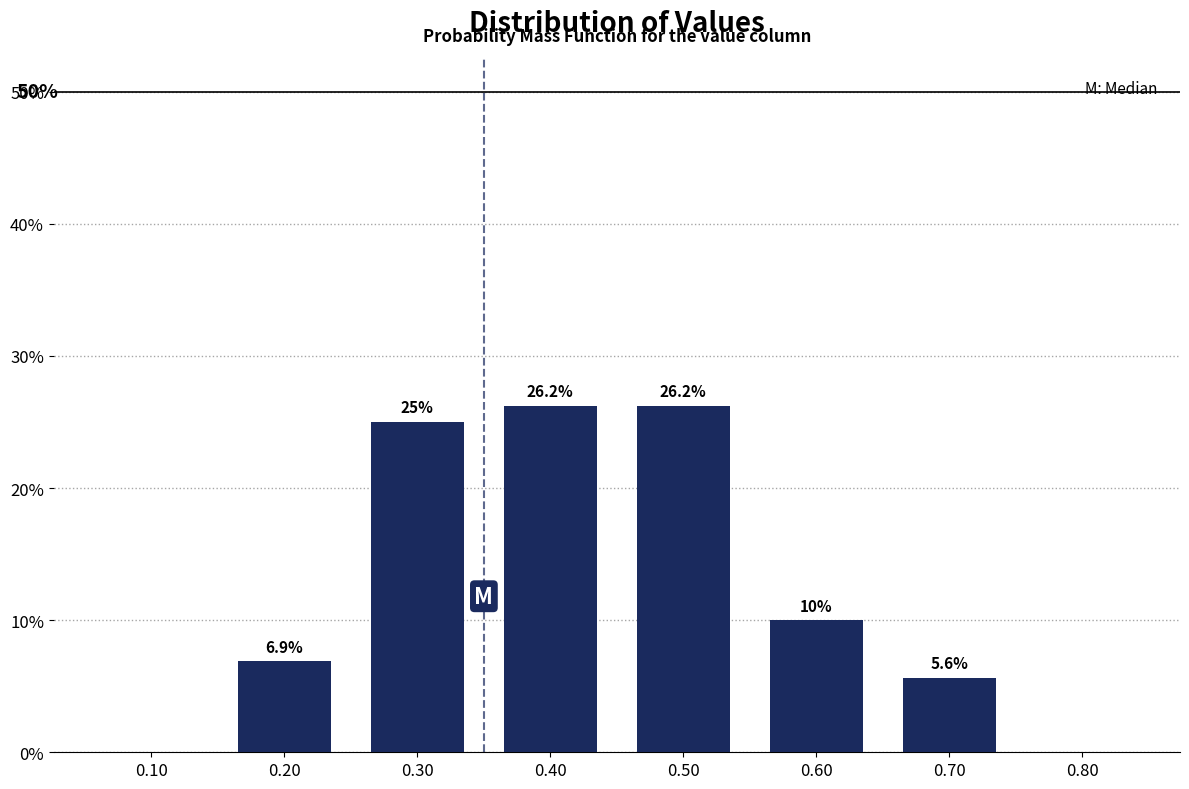

The value at 0.80 is -12.1. True or false?

False